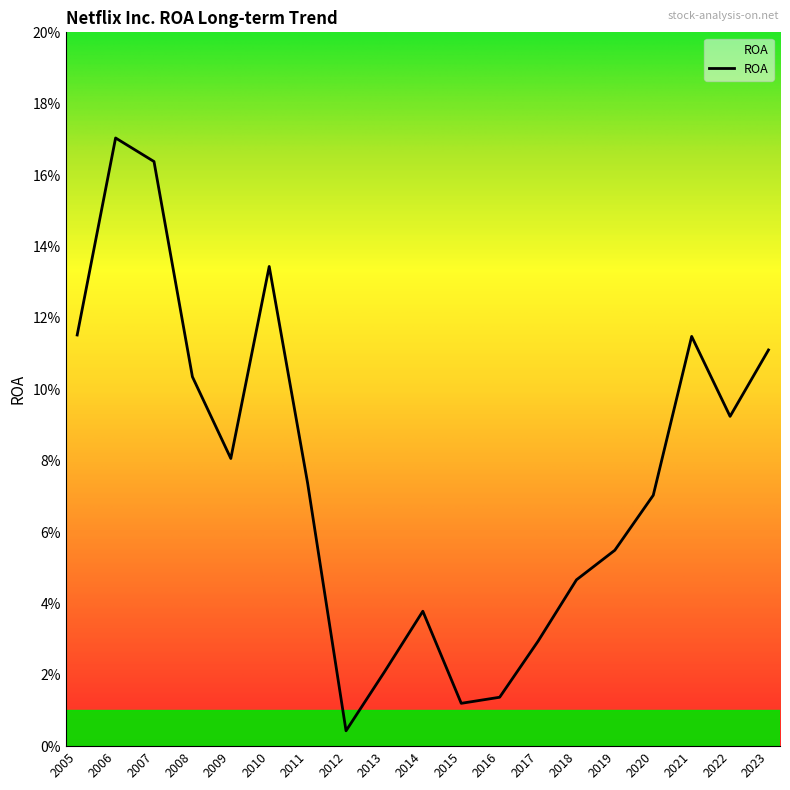

True or false: the data shows 0.1 at 2008.

False